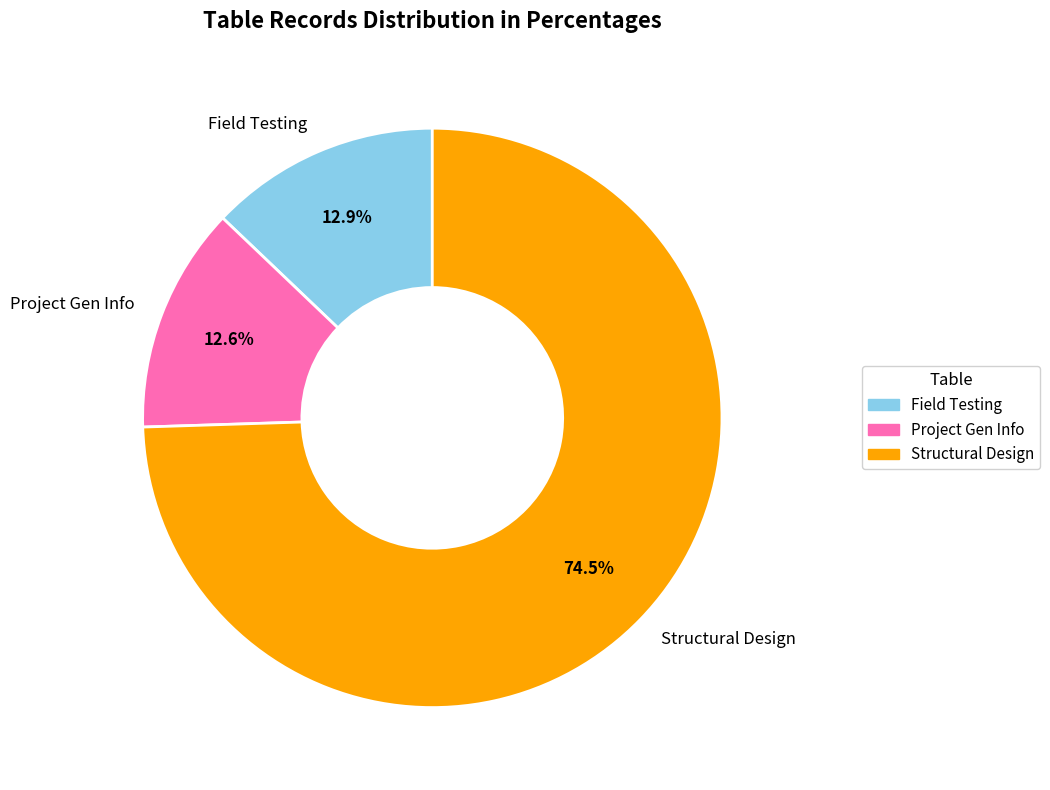

To the nearest percent, what is the difference between the largest and smallest slice percentages?

62%